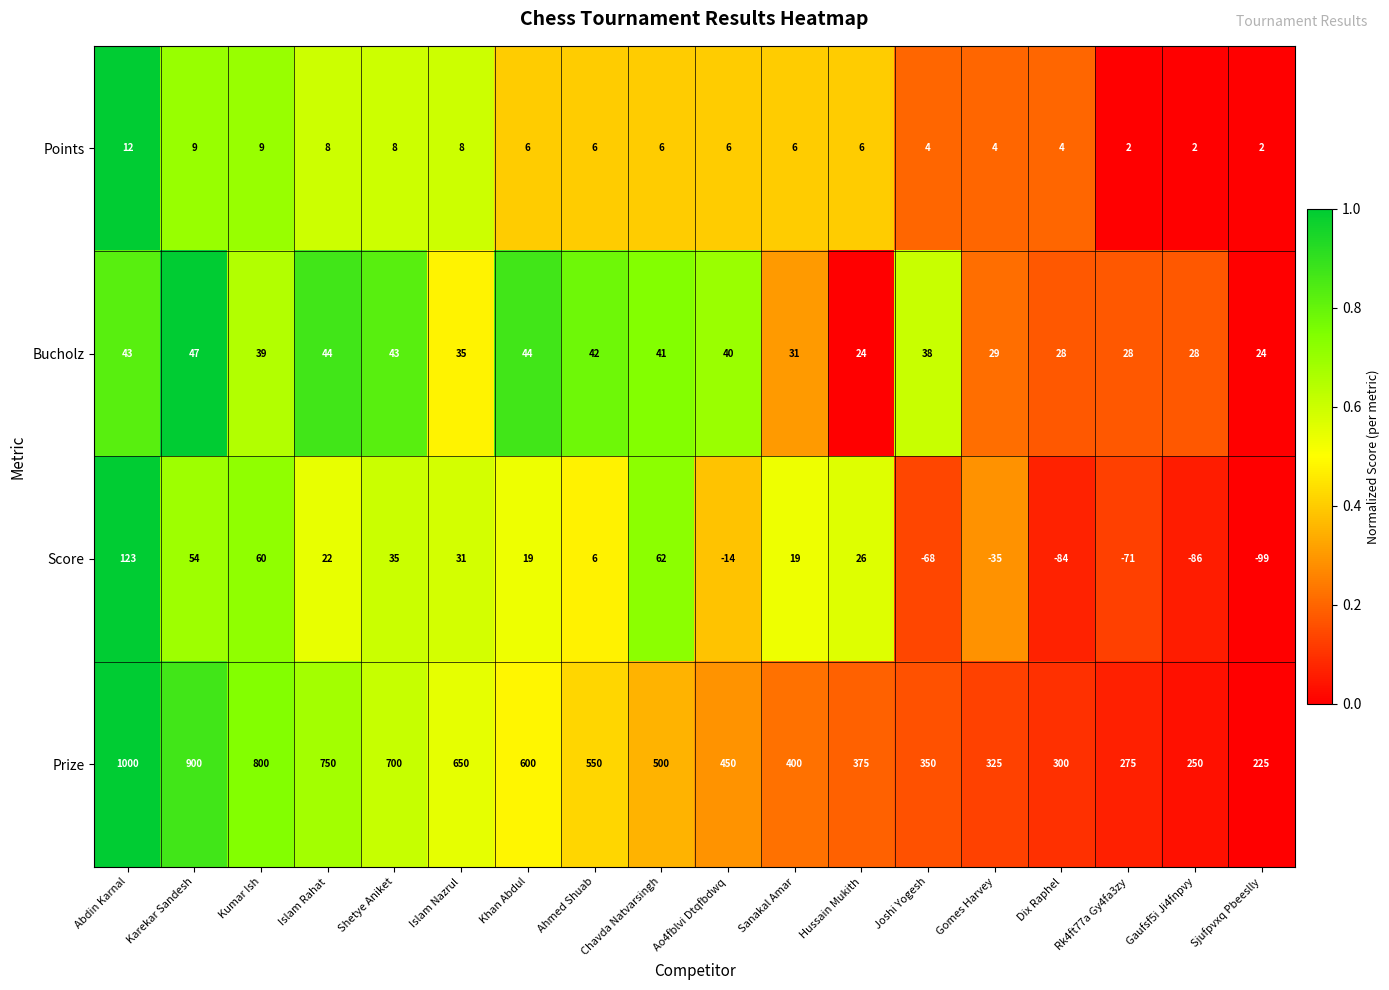

At which label is Prize closest to 612?

Khan Abdul